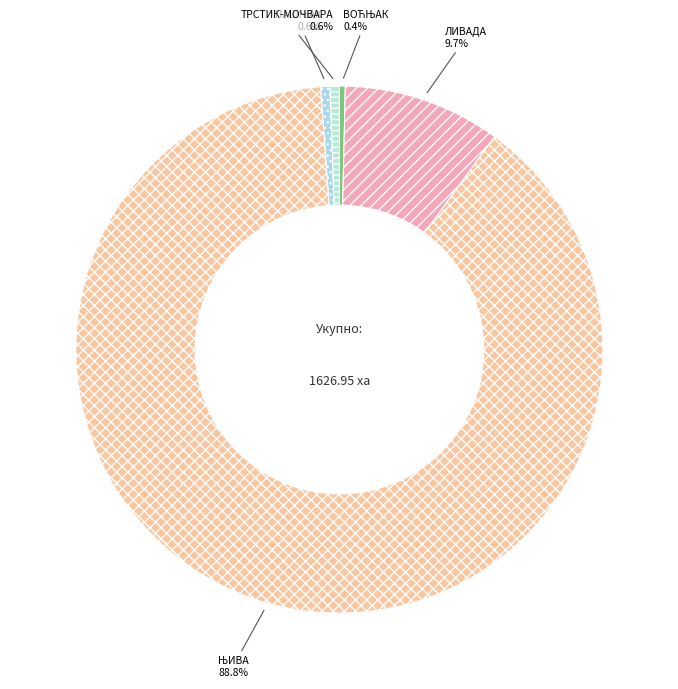

What portion of the pie excludes ЛИВАДА?

90.3%